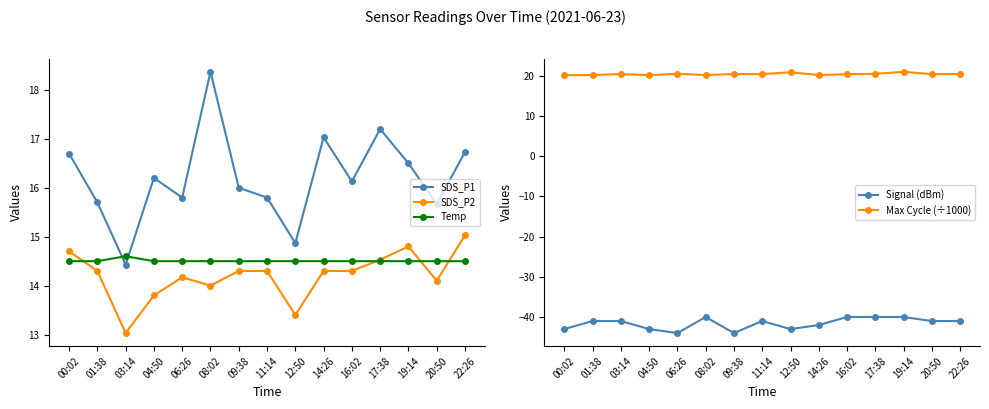

At which category does Max Cycle (÷1000) reach its first local peak?

03:14